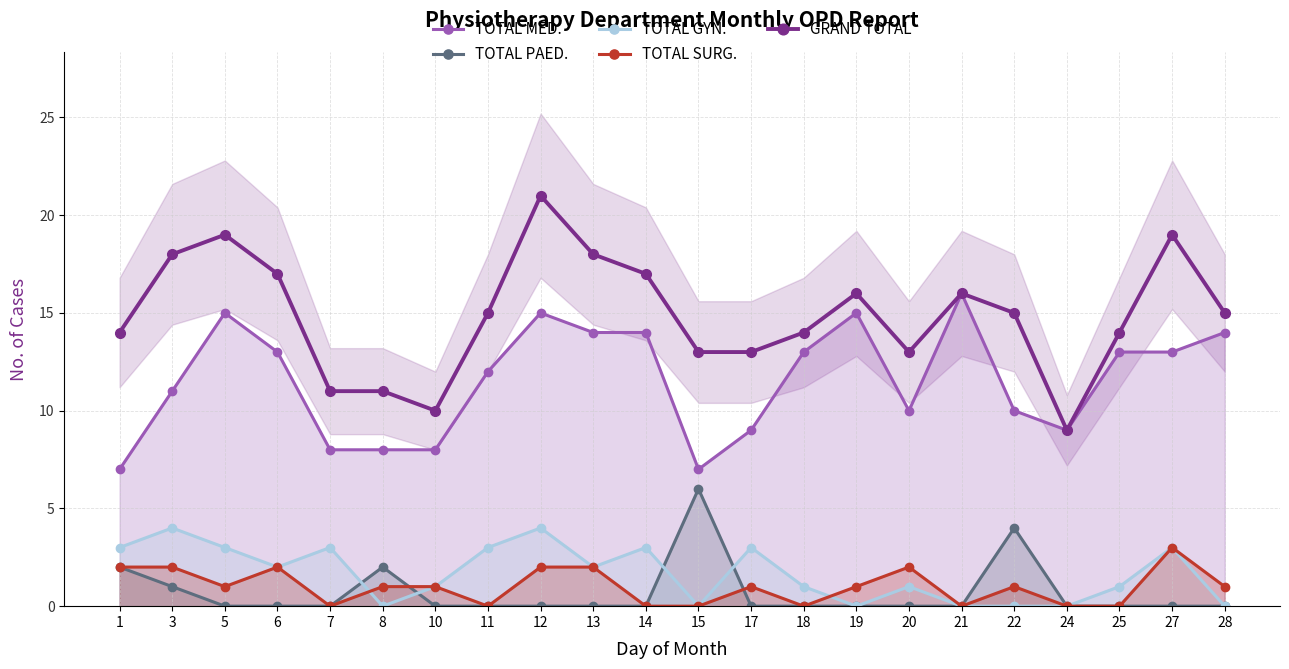

Which series changed the most between 3 and 13?

TOTAL MED.